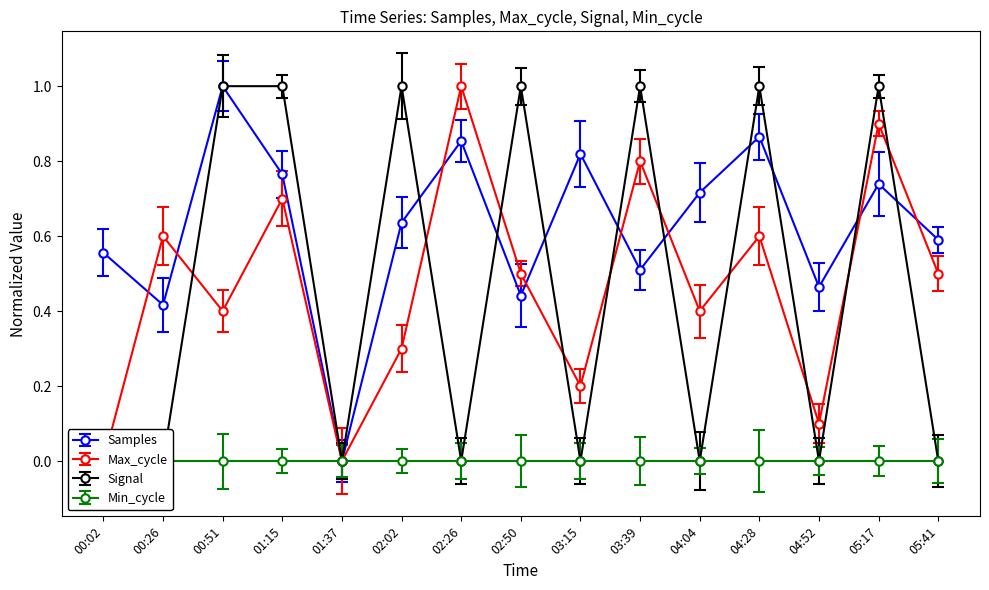

Count the Samples values in the range 0 to 1.

15